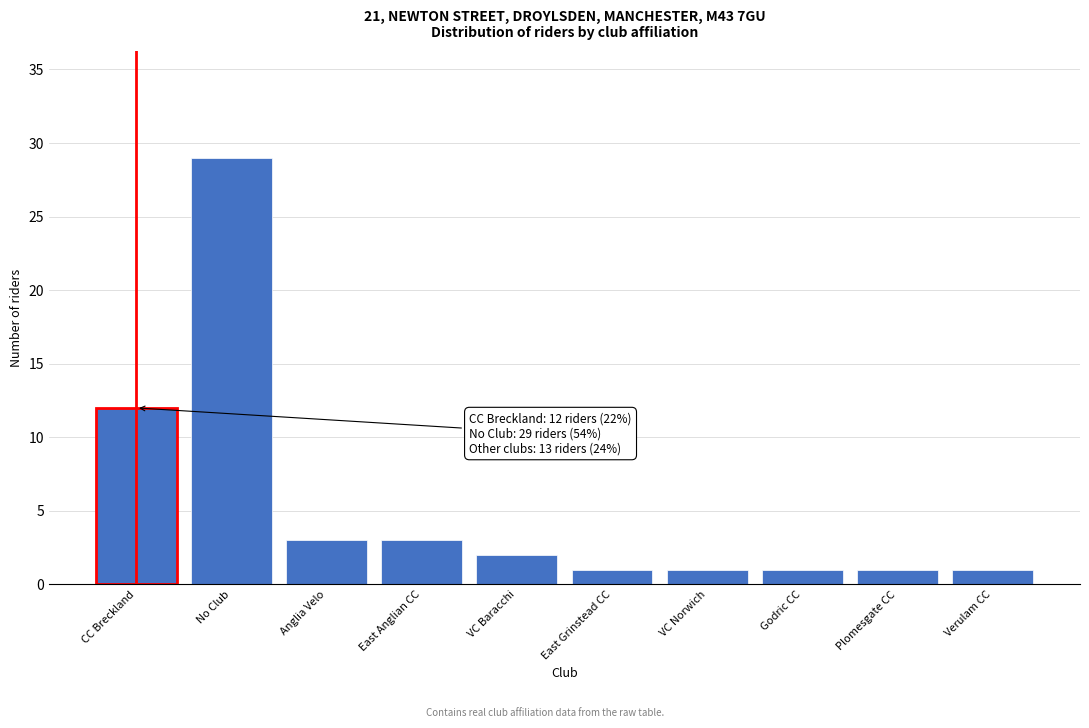

Reading left to right, transcribe all the data shown in this chart.

CC Breckland=12	No Club=29	Anglia Velo=3	East Anglian CC=3	VC Baracchi=2	East Grinstead CC=1	VC Norwich=1	Godric CC=1	Plomesgate CC=1	Verulam CC=1